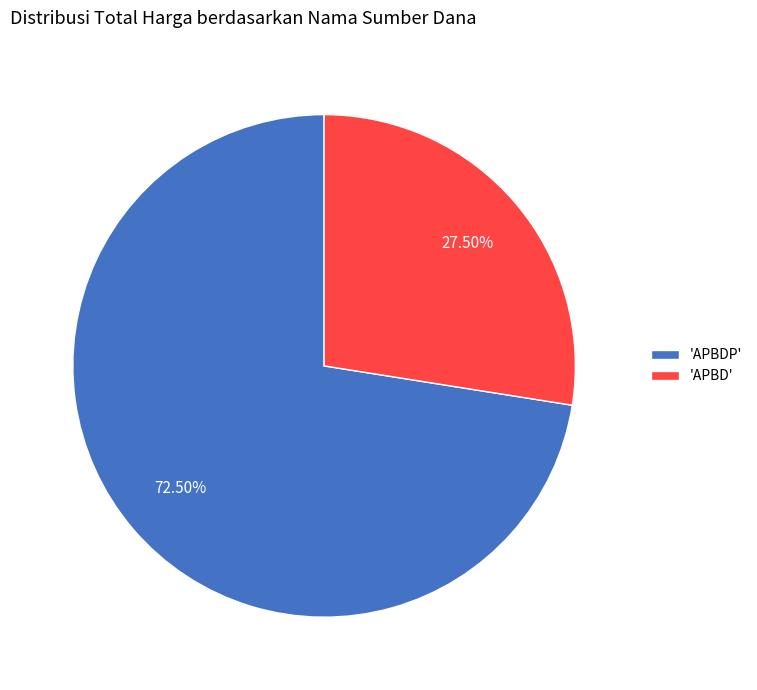

Between 'APBDP' and 'APBD', which is larger?

'APBDP'